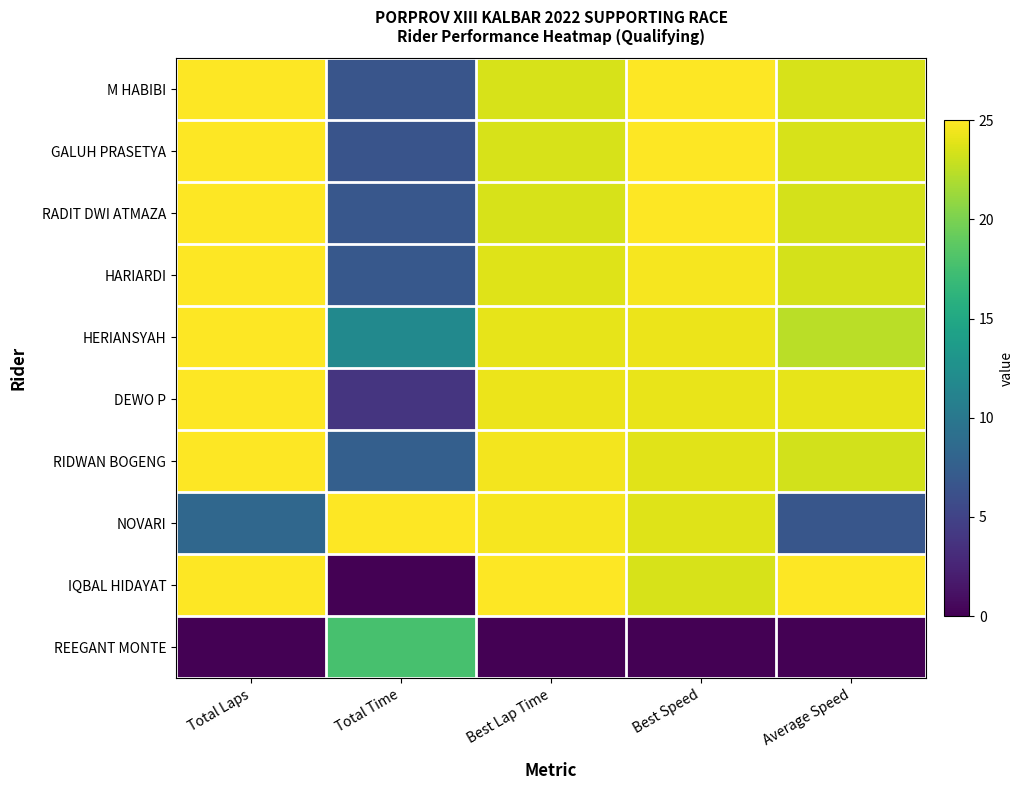

At how many categories does at least one series exceed 8?

5